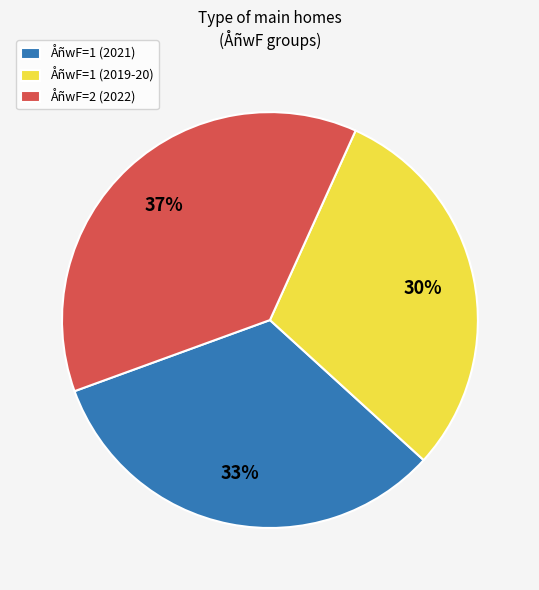

Is there any slice that represents more than half of the pie?

No